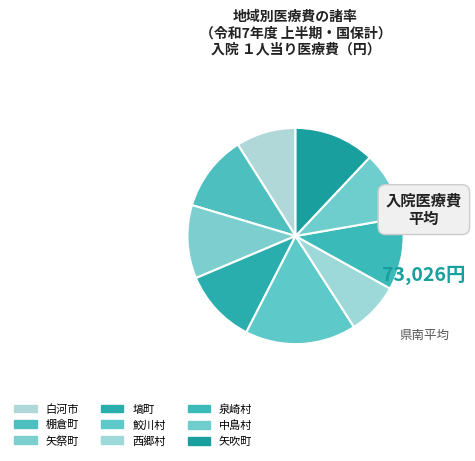

What percentage is the 棚倉町 slice, to the nearest percent?

11%